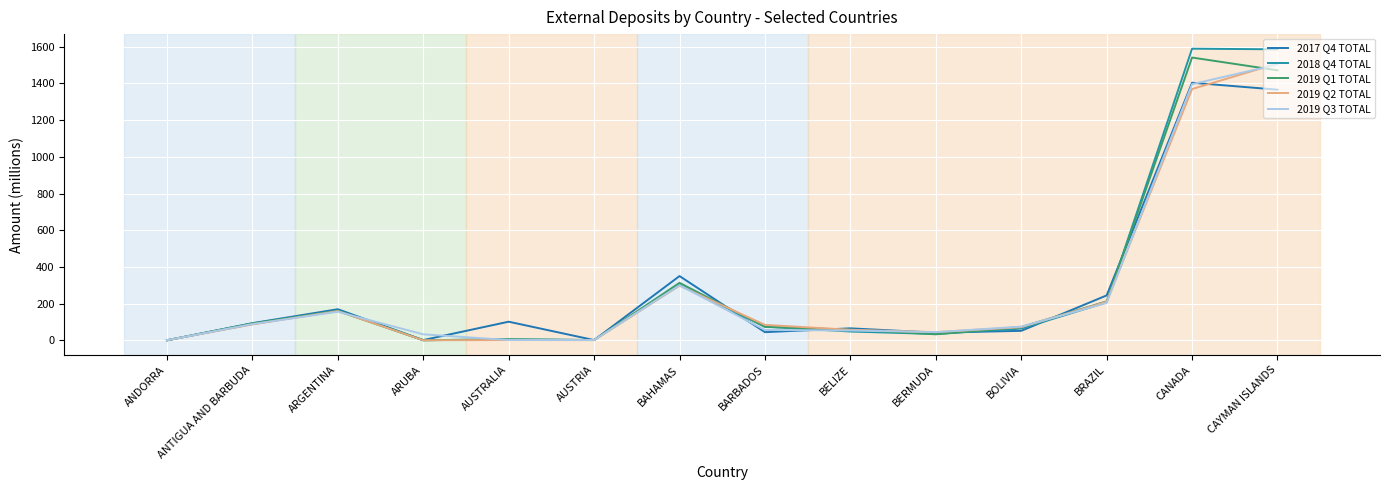

Between BARBADOS and BERMUDA, which series saw the biggest shift?

2019 Q1 TOTAL